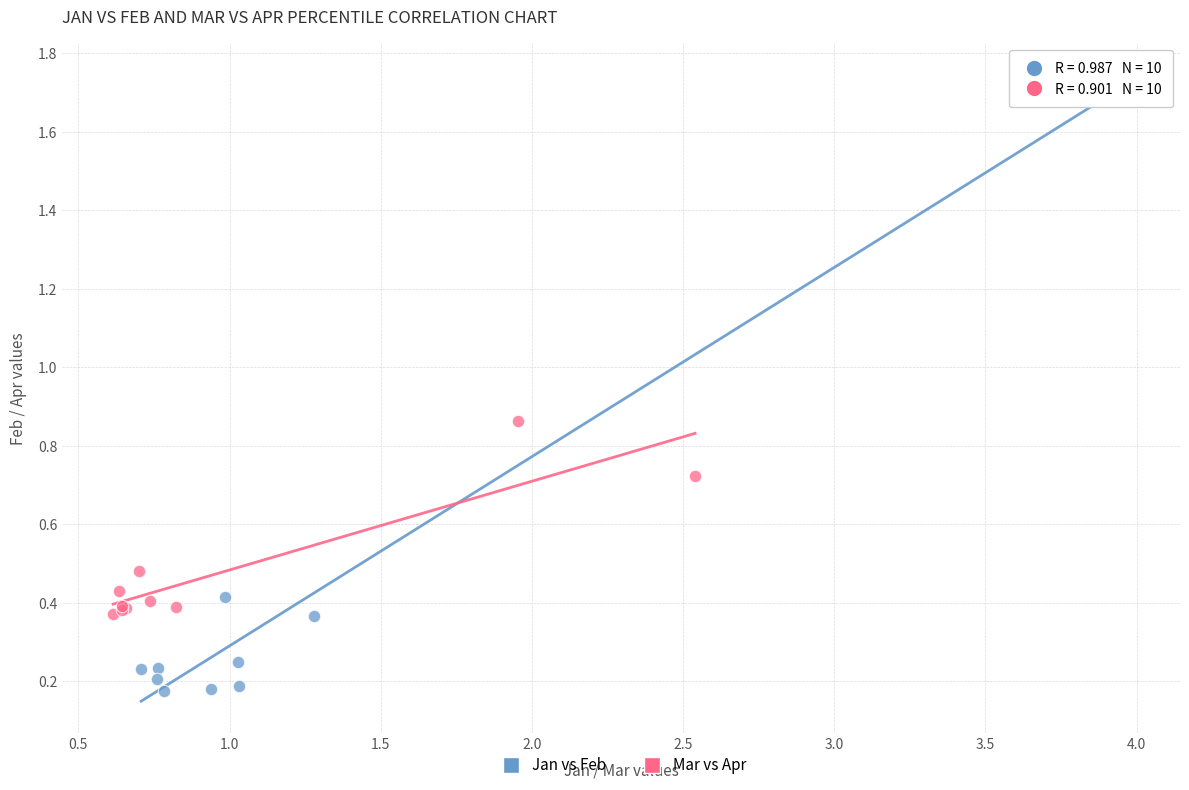

Which series contains the highest Y value?

Jan vs Feb